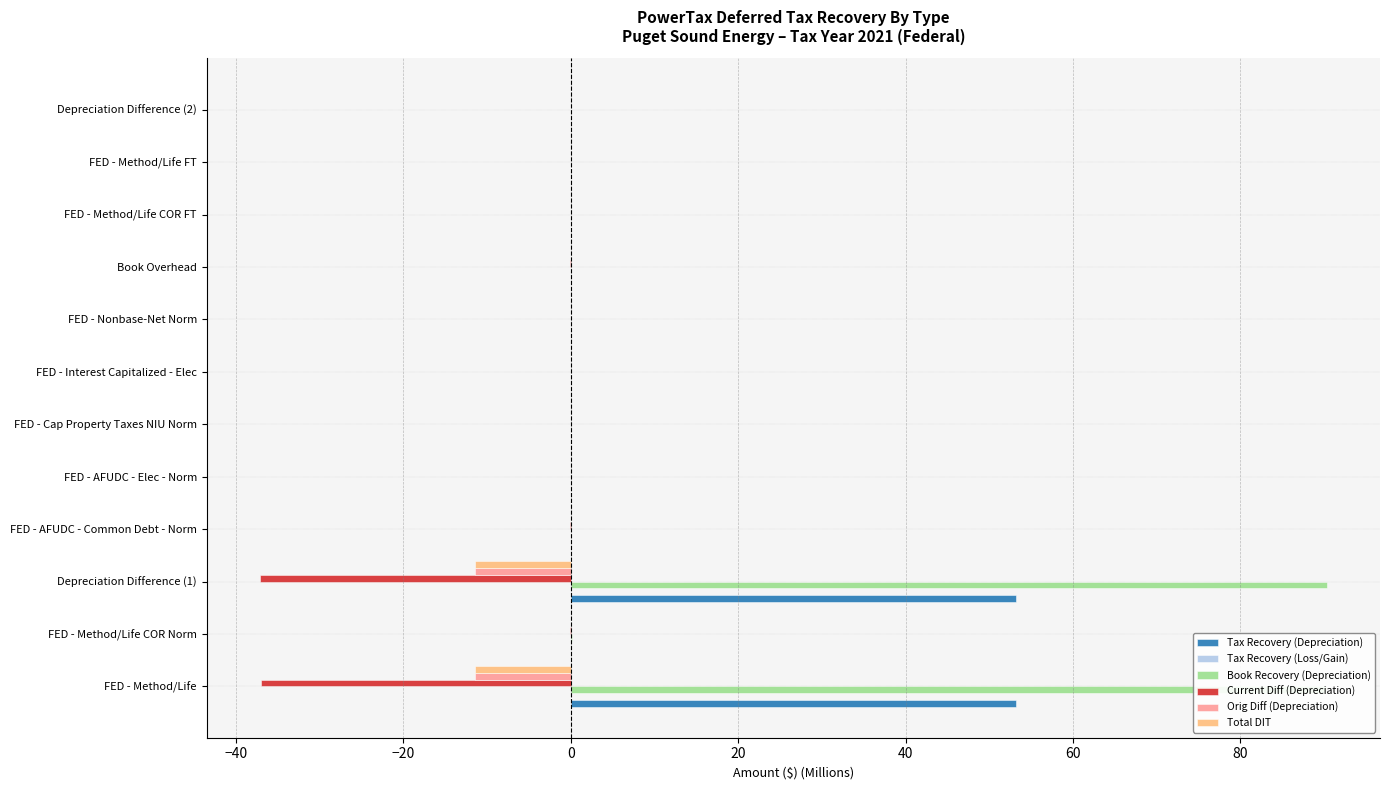

Count the number of data series in this chart.

6